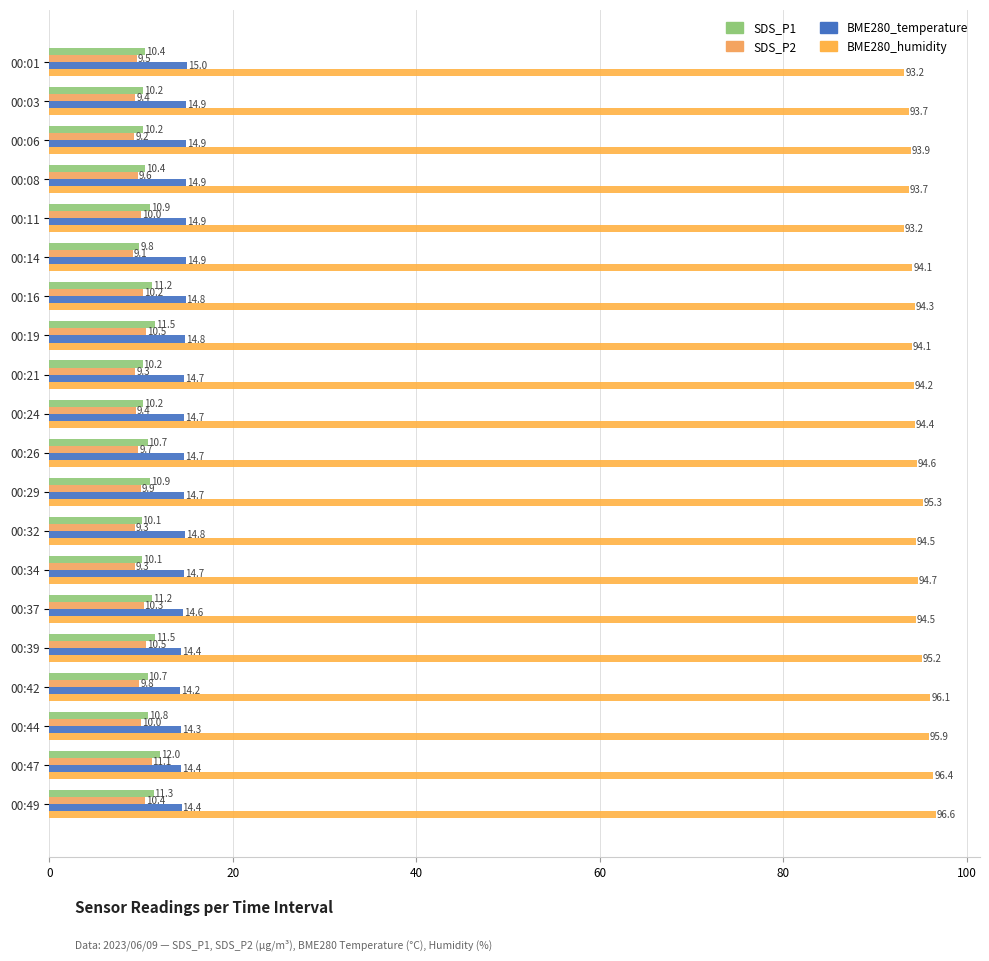

Count the number of data series in this chart.

4